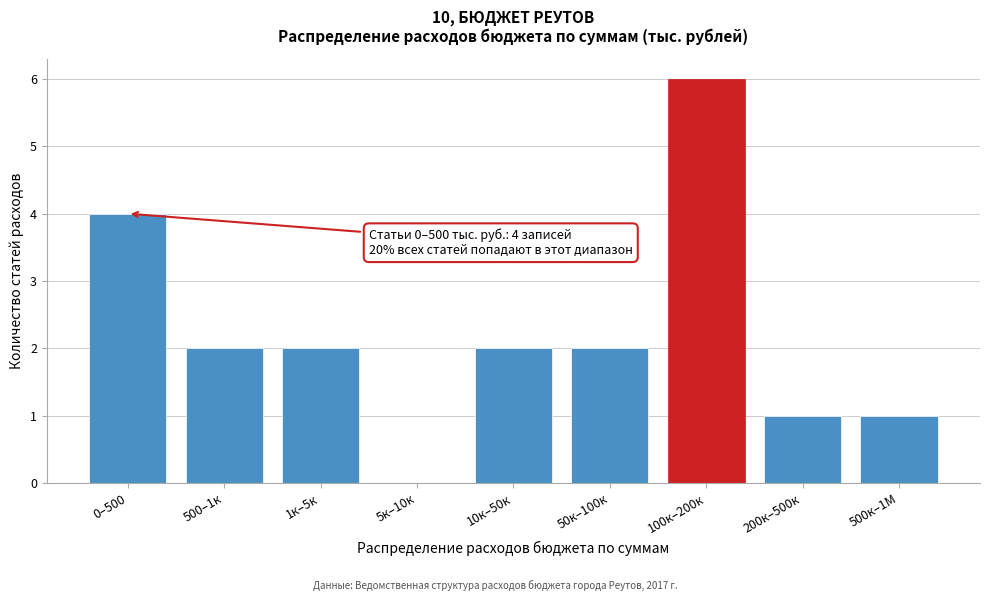

Reading right to left, list all the values displayed in this chart.

500к–1М=1	200к–500к=1	100к–200к=6	50к–100к=2	10к–50к=2	5к–10к=0	1к–5к=2	500–1к=2	0–500=4